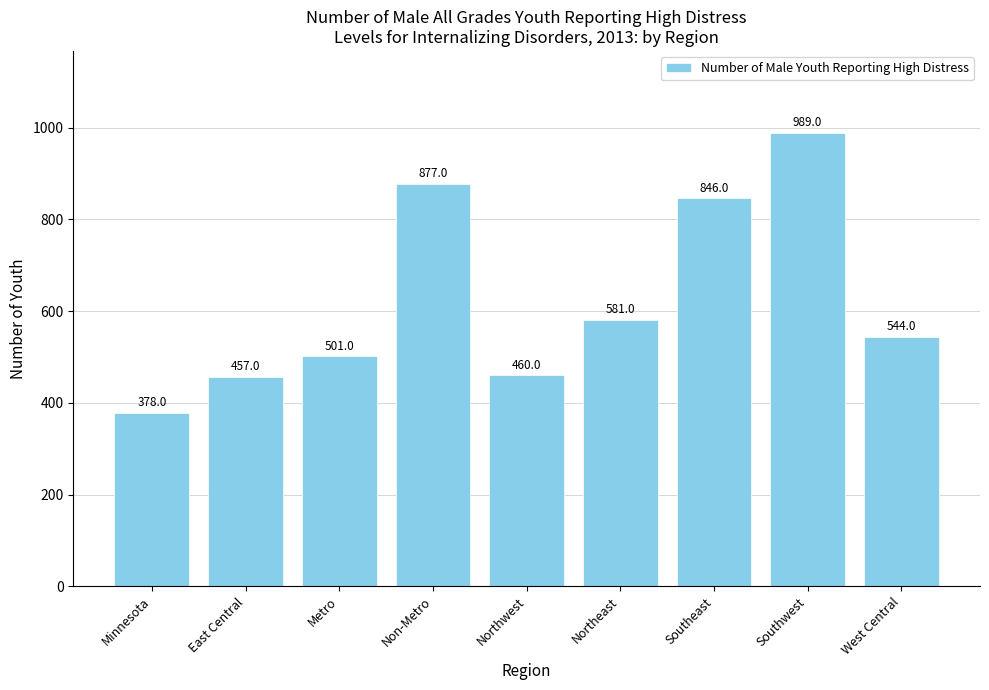

At which category does the chart reach its minimum across all series?

Minnesota